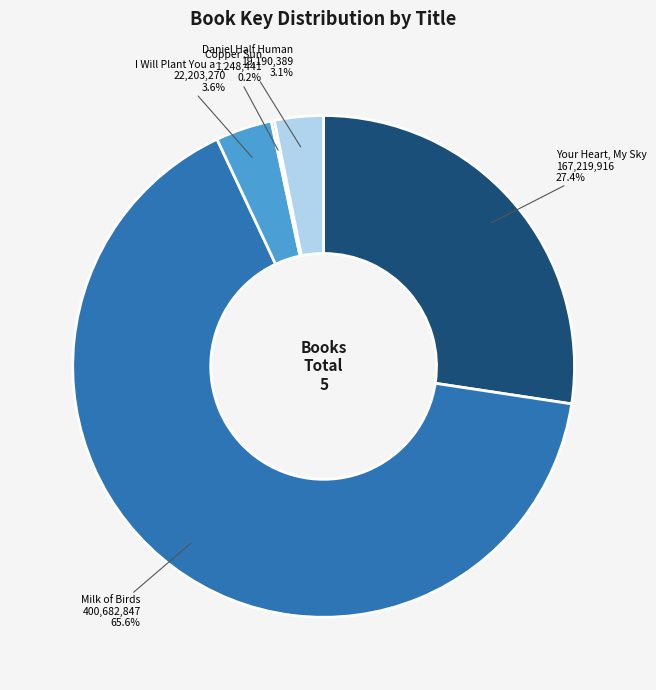

Is there a majority slice in this chart?

Yes